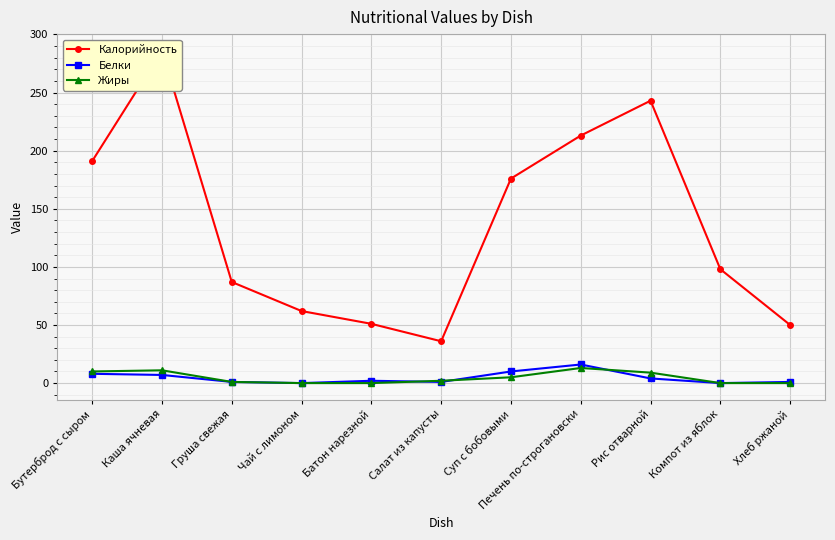

True or false: Жиры has more than 2 points higher than both neighbors.

False